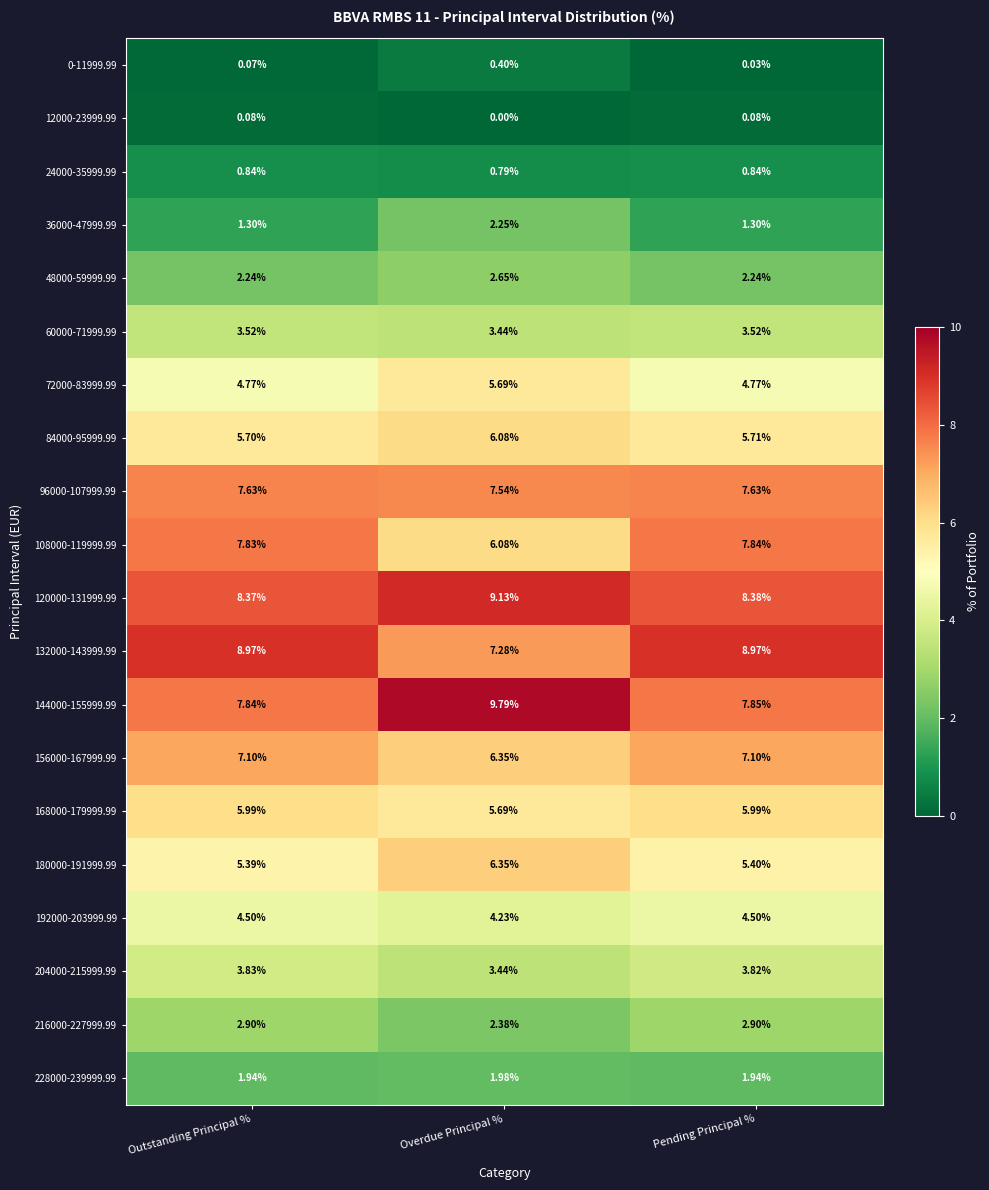

At which label is 156000-167999.99 closest to 6?

Overdue Principal %